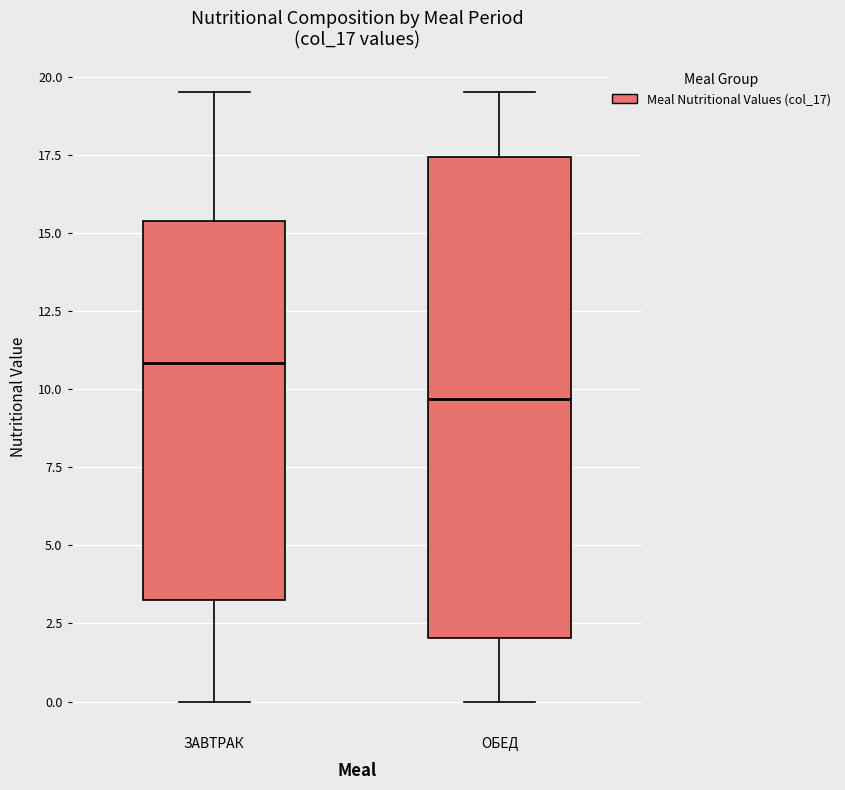

Reading left to right, read every box against the y-axis: the position of its median line, the range the box covers, and the ends of its whiskers. The values are not printed on the chart, so give them approximately, as read against the axis.

ЗАВТРАК: median 11.0, box 3.5 to 15.5, whiskers 0.0 to 19.5
ОБЕД: median 9.5, box 2.0 to 17.5, whiskers 0.0 to 19.5